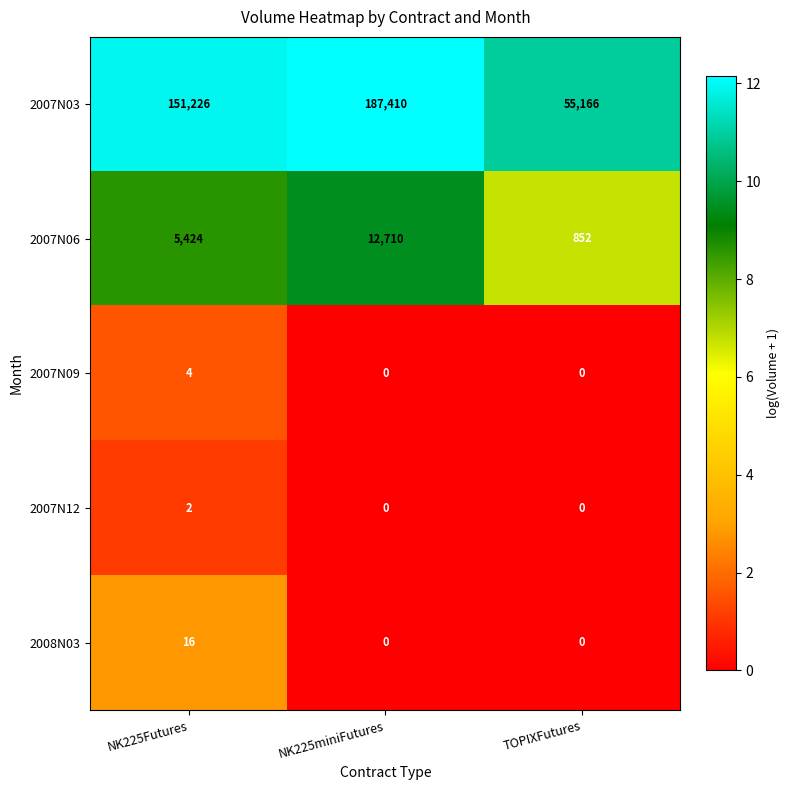

What is the spread (max minus min) of values at NK225Futures?

151224